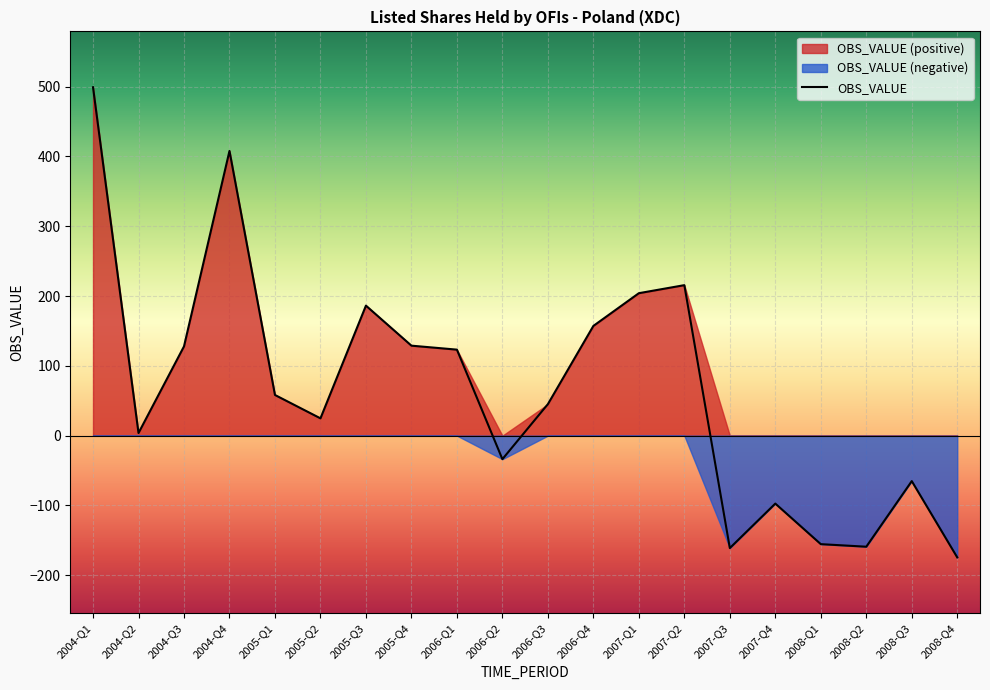

What is the difference between the second highest and minimum values?

582.5